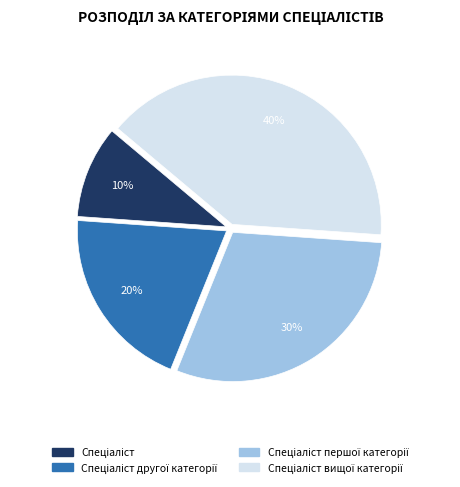

Is there any slice that represents more than half of the pie?

No